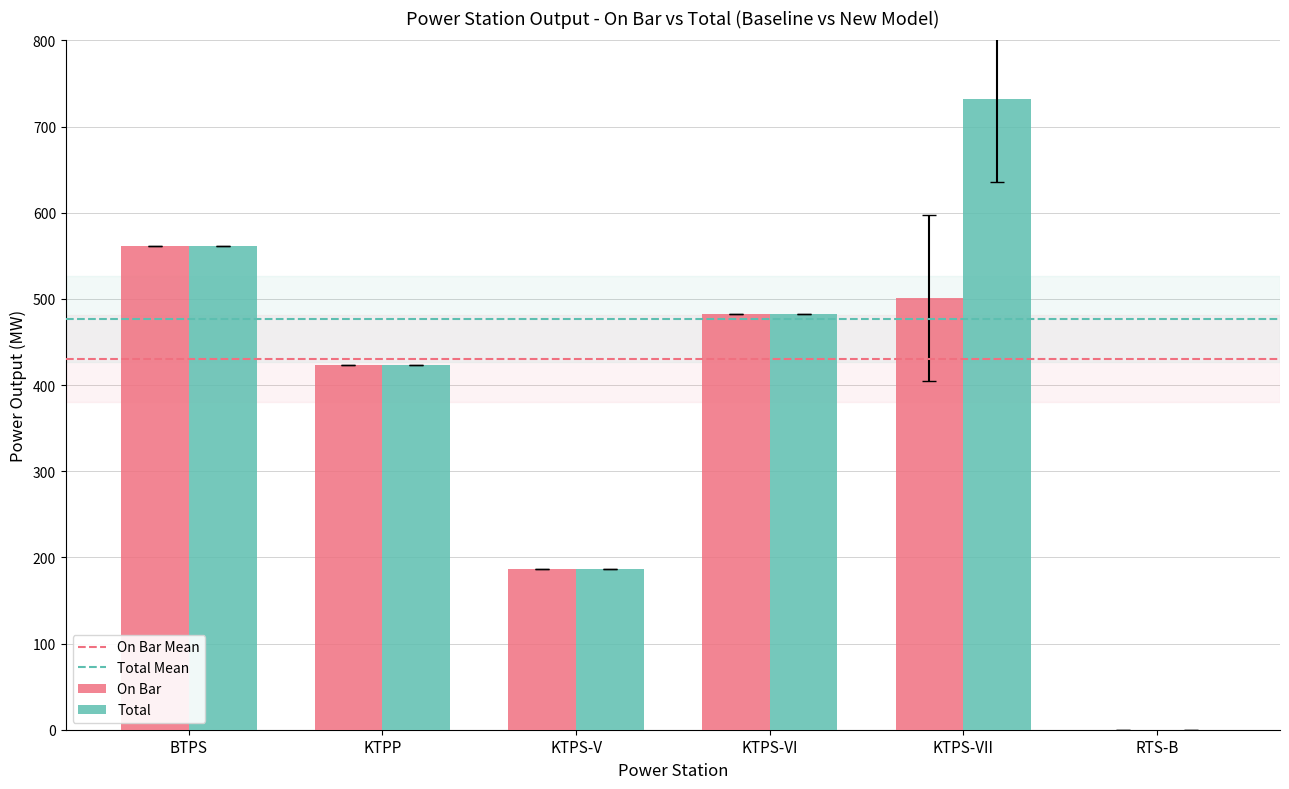

What is the sum of the On Bar values at KTPS-V and RTS-B?

186.0